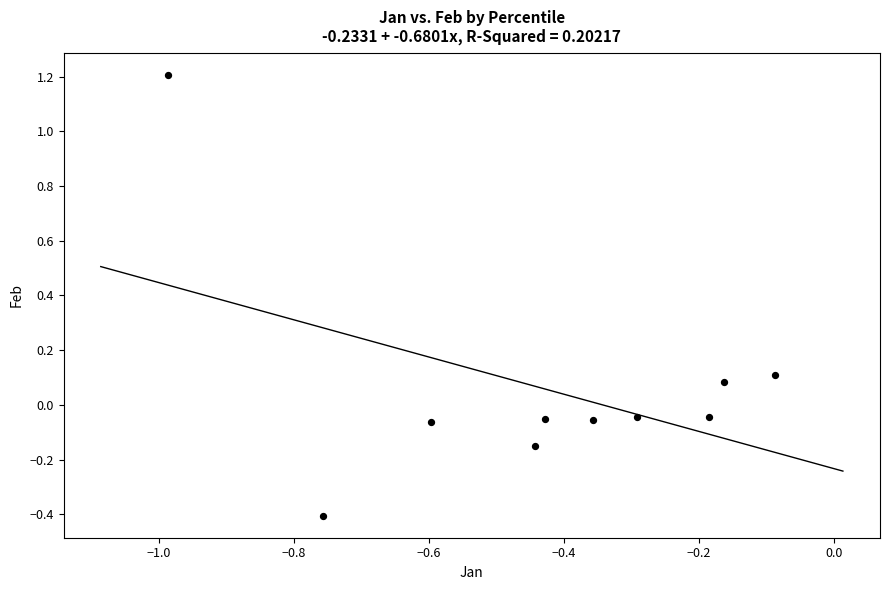

What is the average X value?

-0.4